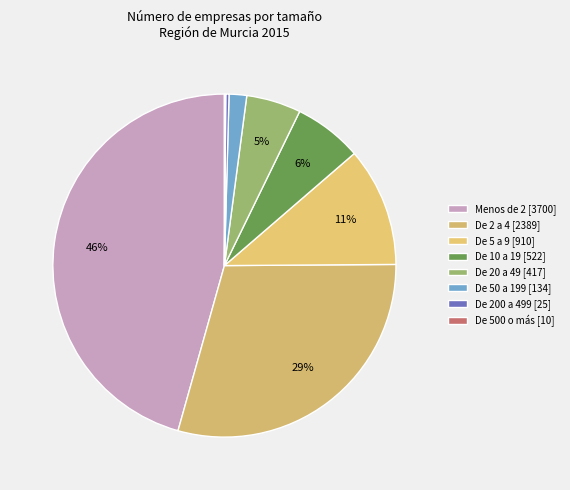

What is the smallest slice in the pie chart?

De 500 o más